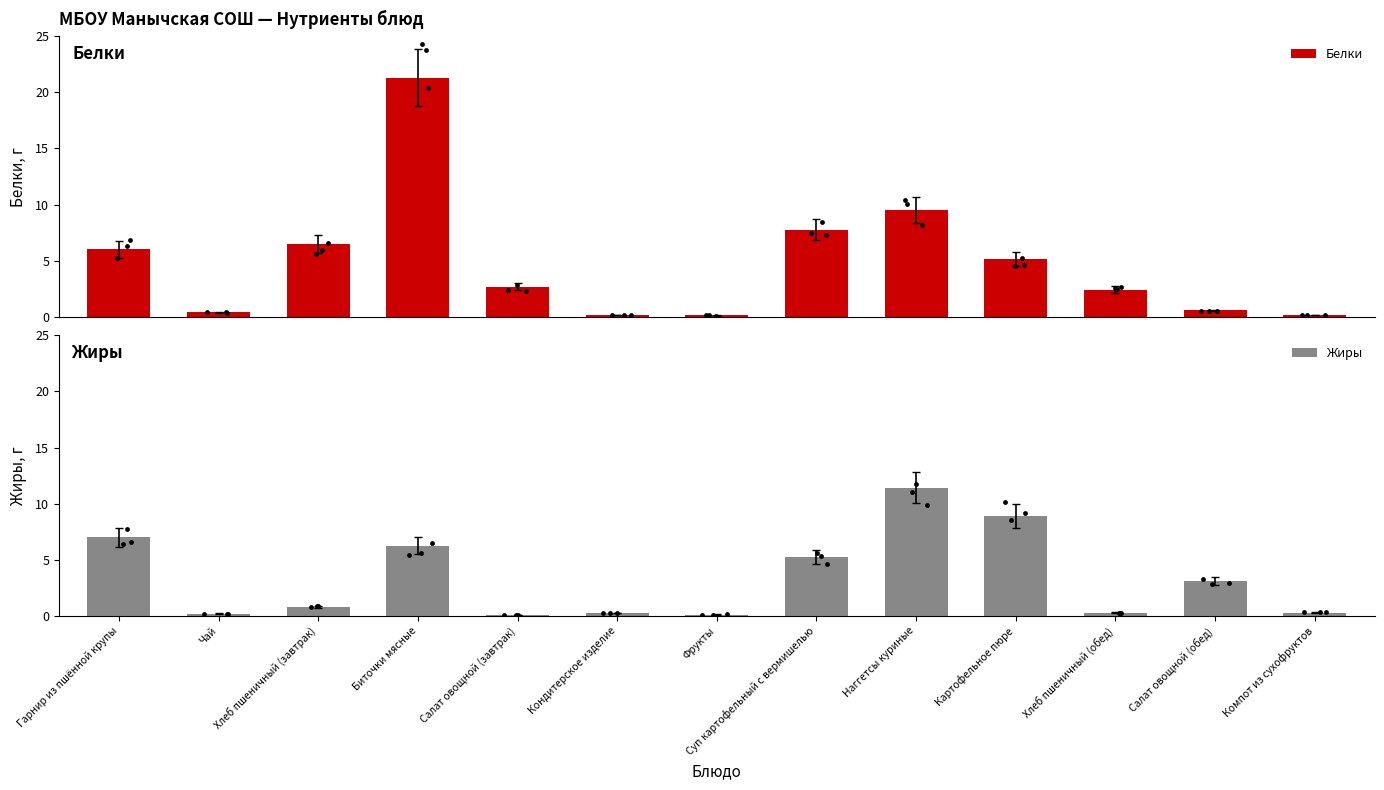

Which series has the largest total across all categories?

Белки